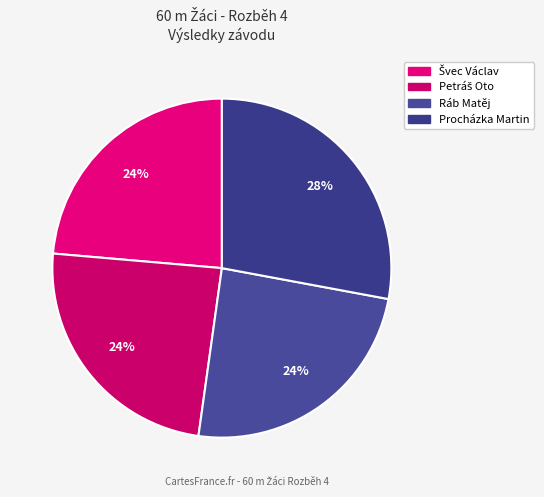

How many segments does this pie chart have?

4